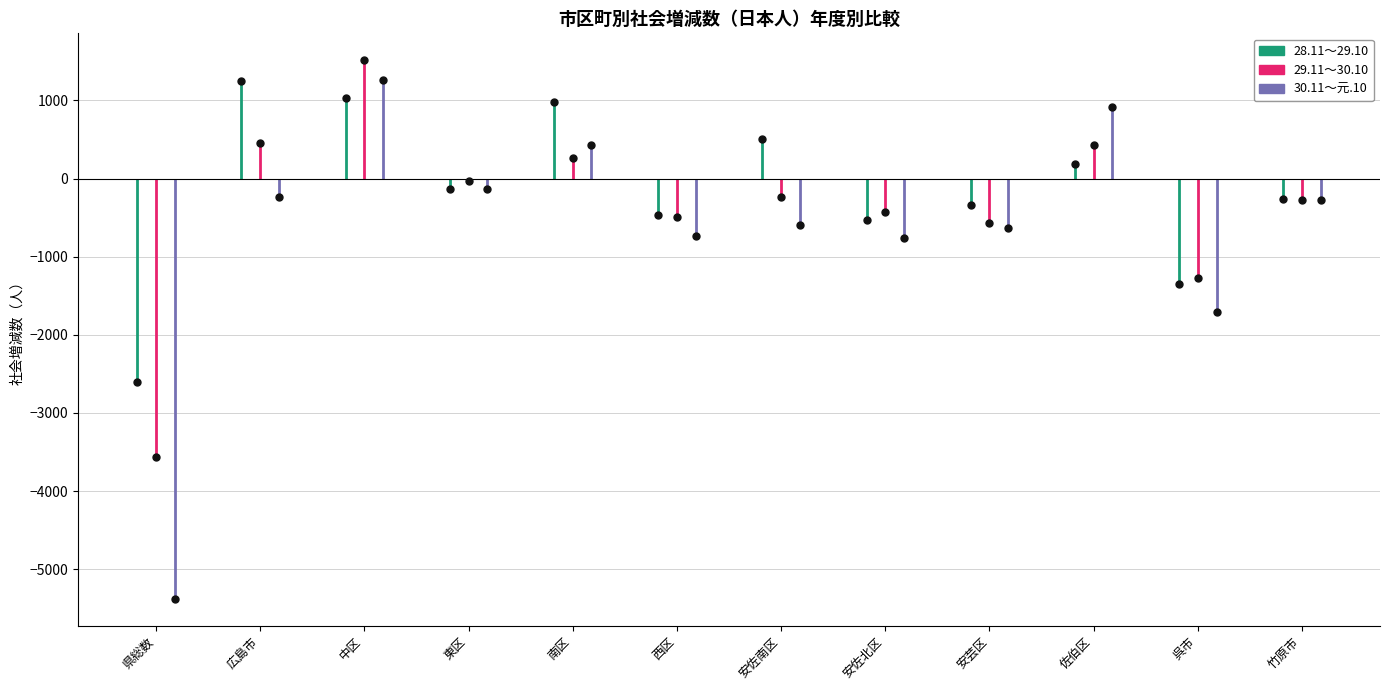

Which series has the largest total across all categories?

28.11～29.10